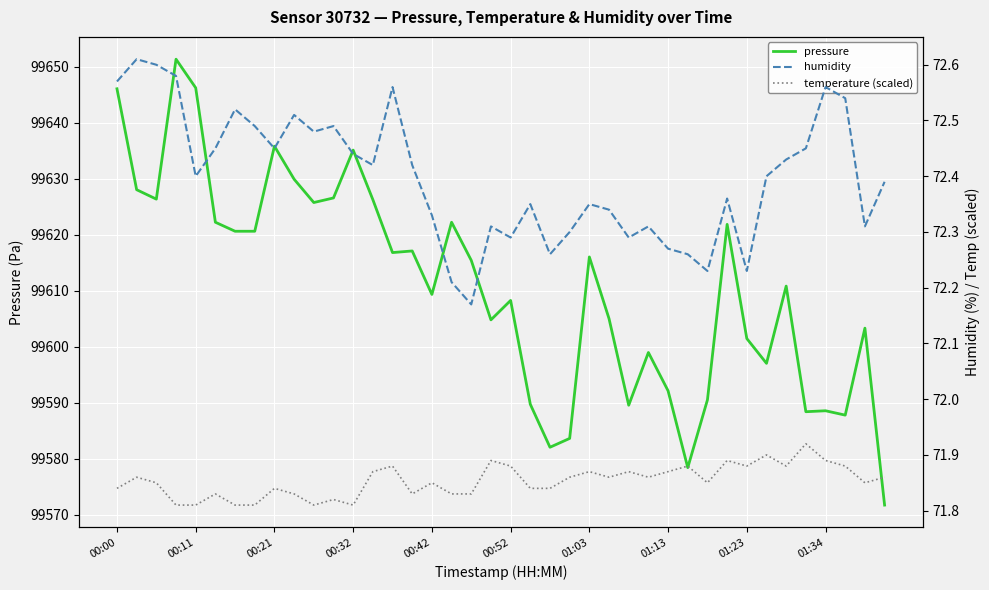

Count the humidity values in the range 72 to 73.

40